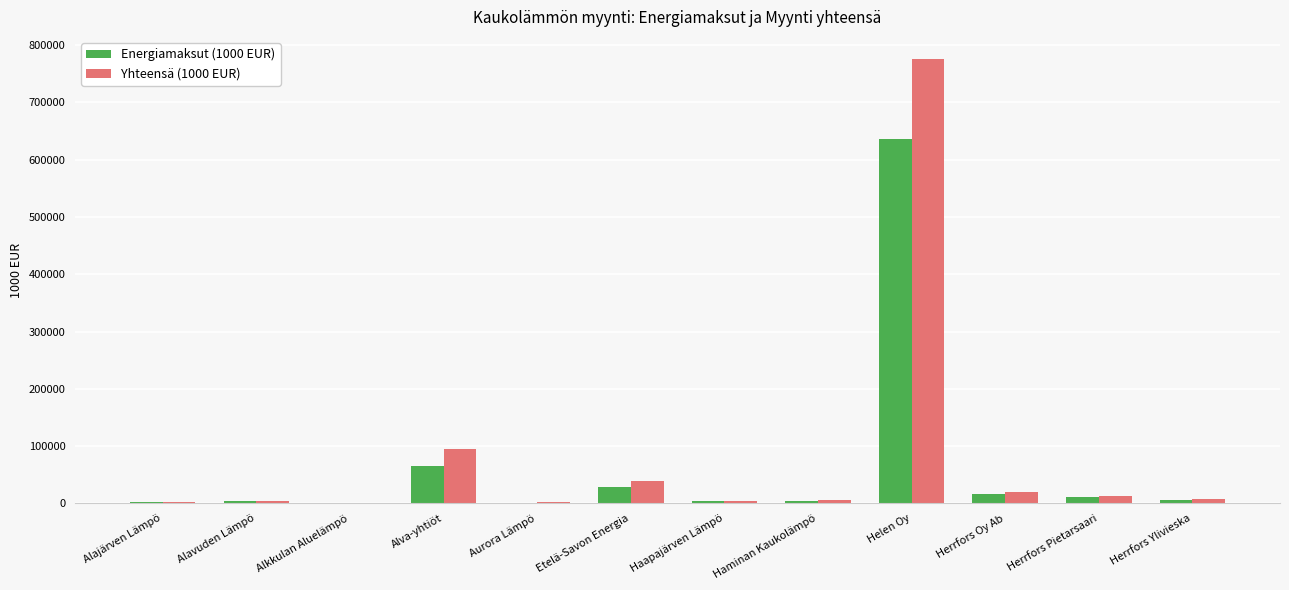

At which category is the sum across all series the highest?

Helen Oy